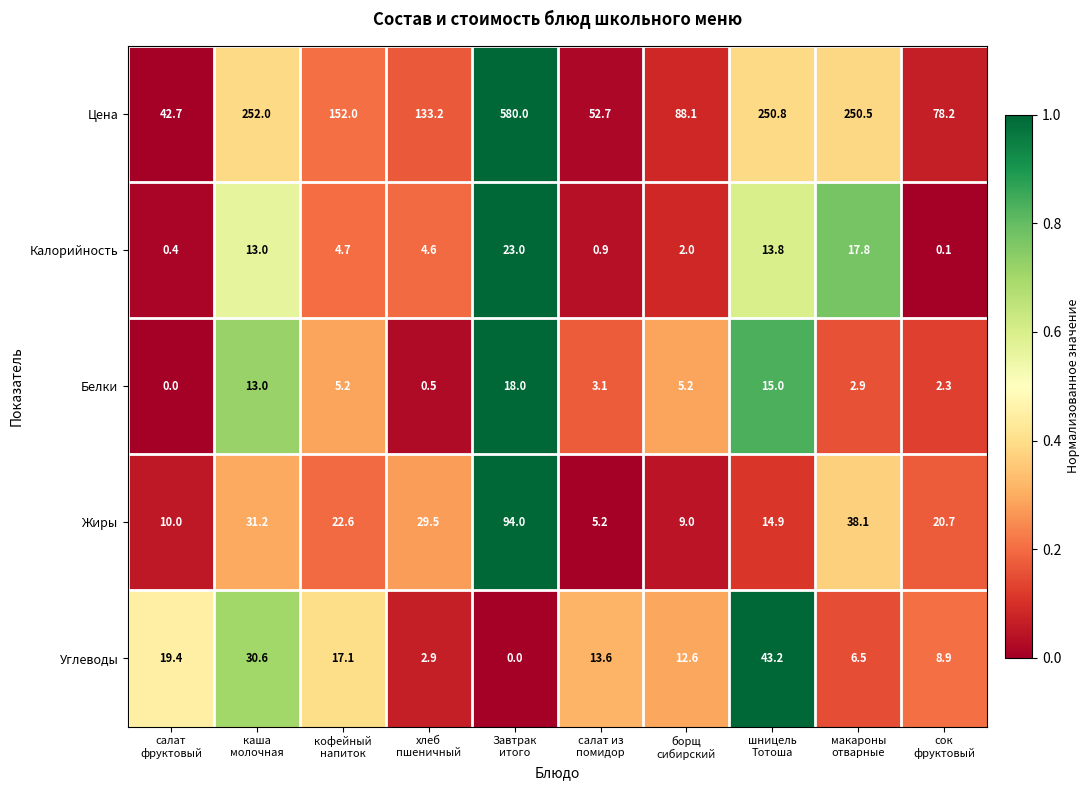

What is the difference between the second highest and second lowest values in the Калорийность series?

17.4